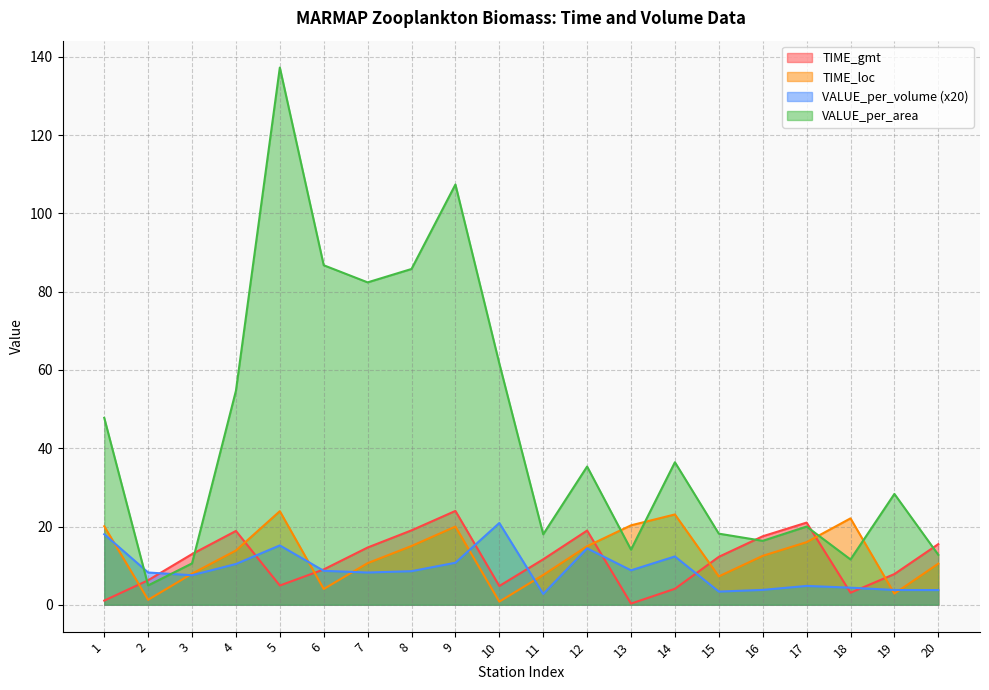

Is it true that VALUE_per_area equals 74.6 at 5?

False